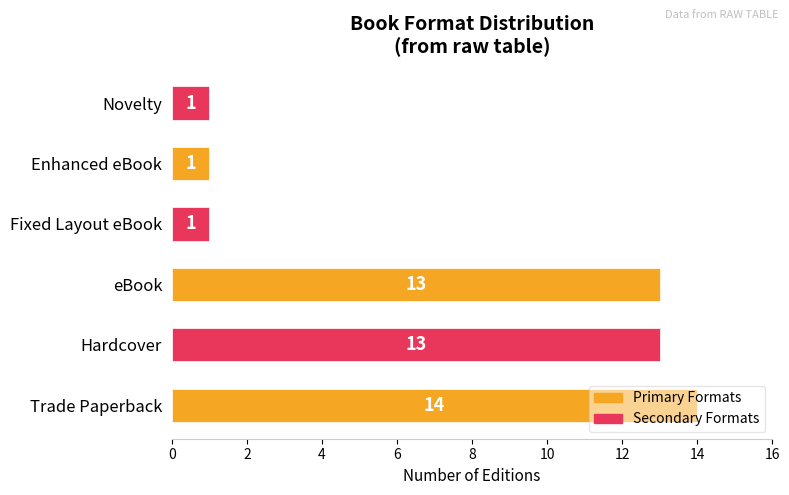

The chart shows a value of 0 at Enhanced eBook. True or false?

False